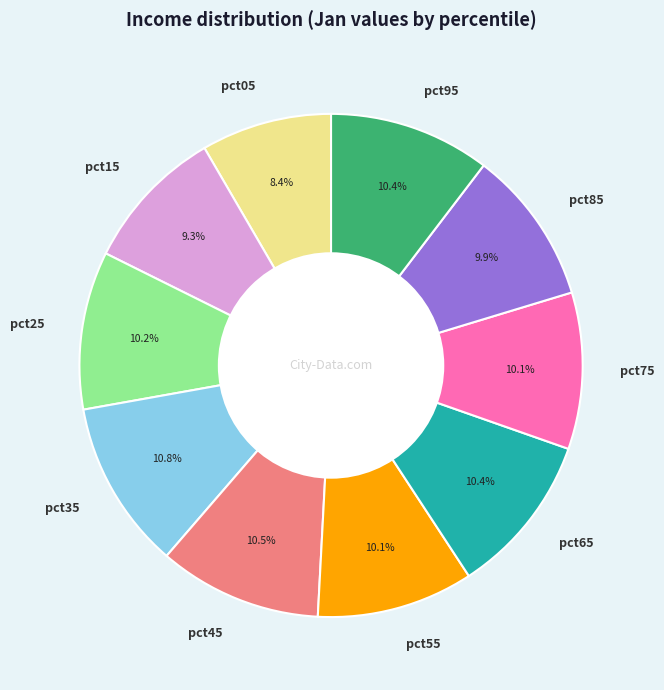

How many segments does this pie chart have?

10